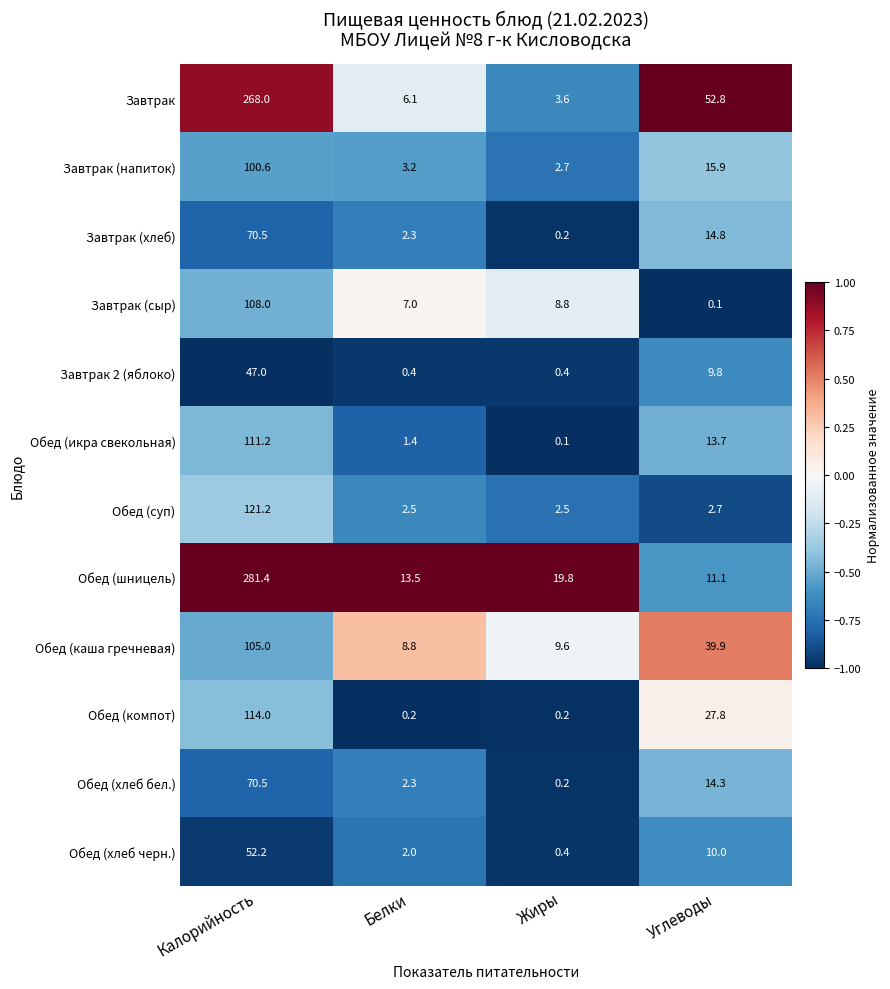

What is the difference between the Обед (шницель) values at Белки and Углеводы?

2.4